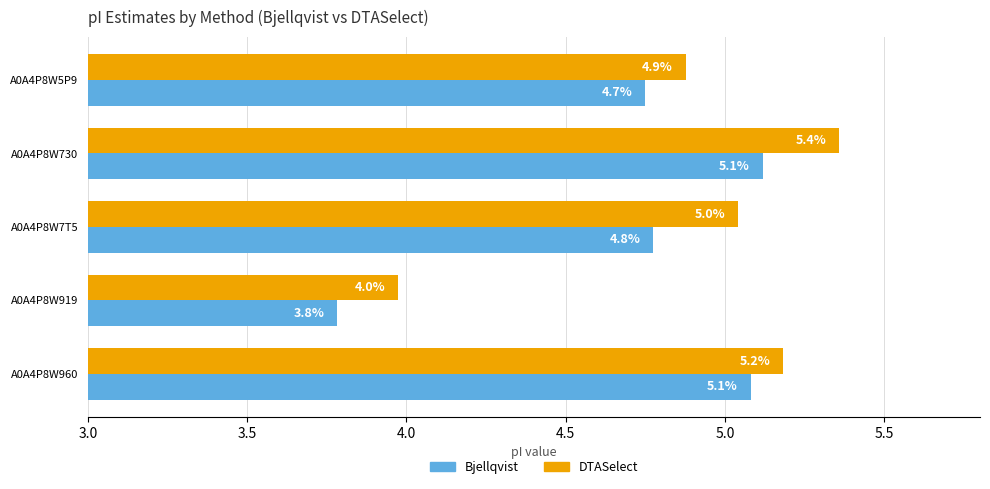

What is the sum of the DTASelect values at A0A4P8W5P9 and A0A4P8W960?

10.1